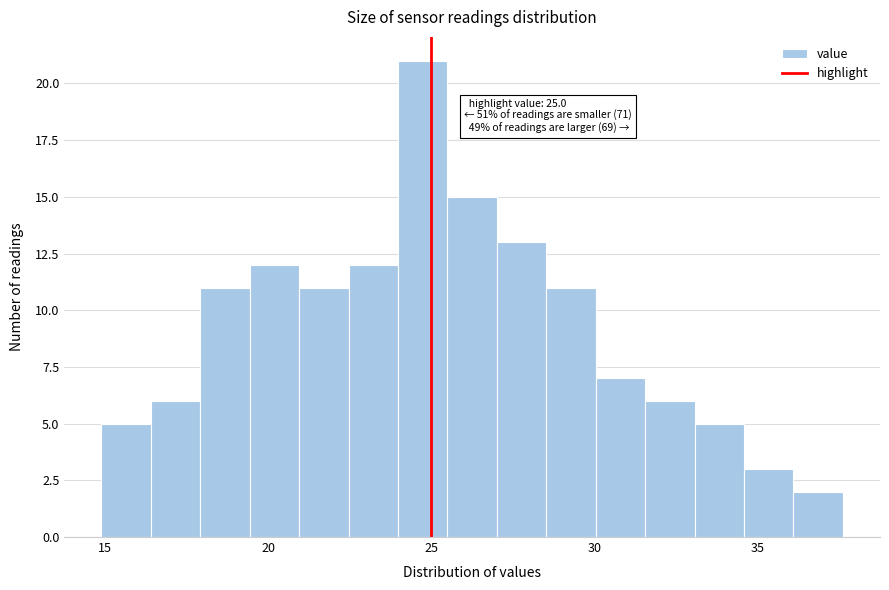

Read against the x-axis, roughly where is the centre of the tallest bar?

24.5